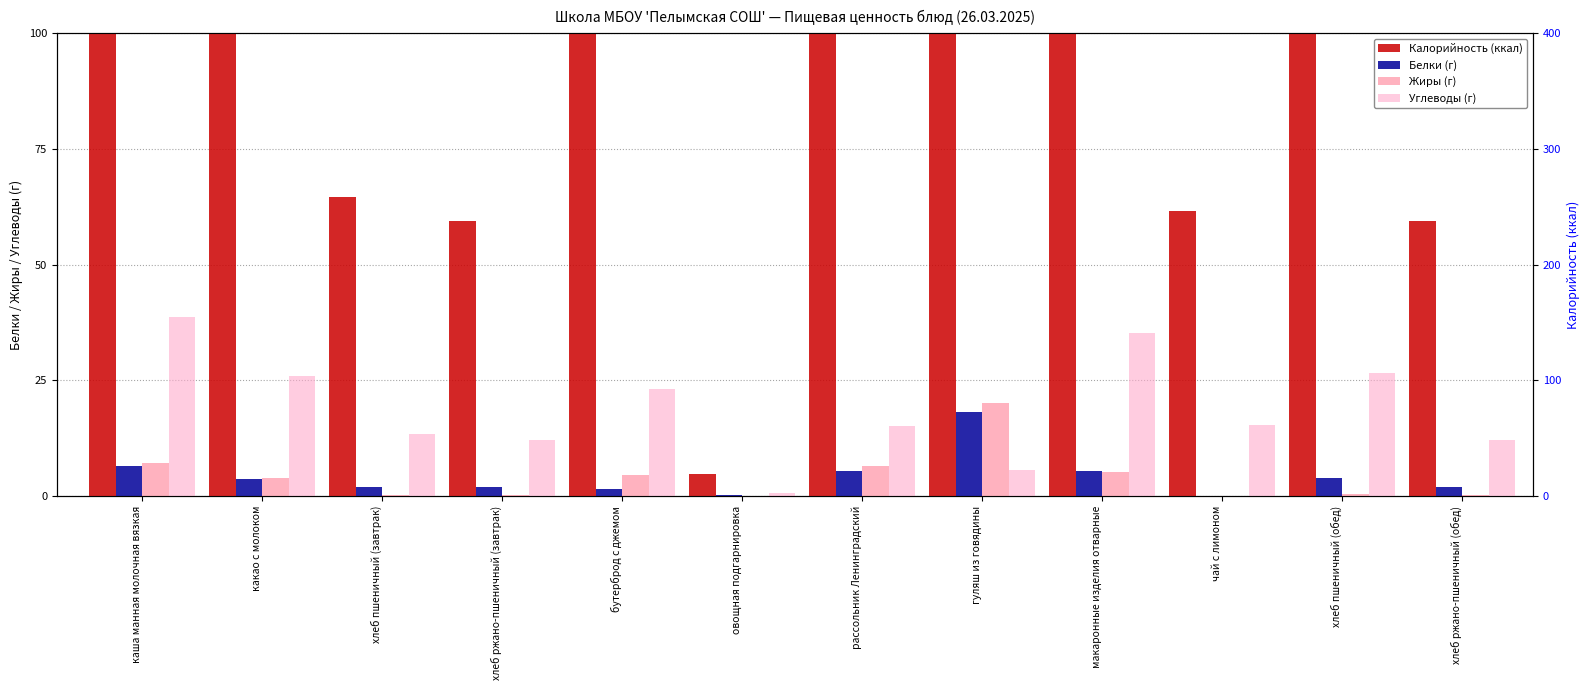

What is the difference between the highest and lowest values at бутерброд с джемом?

137.6